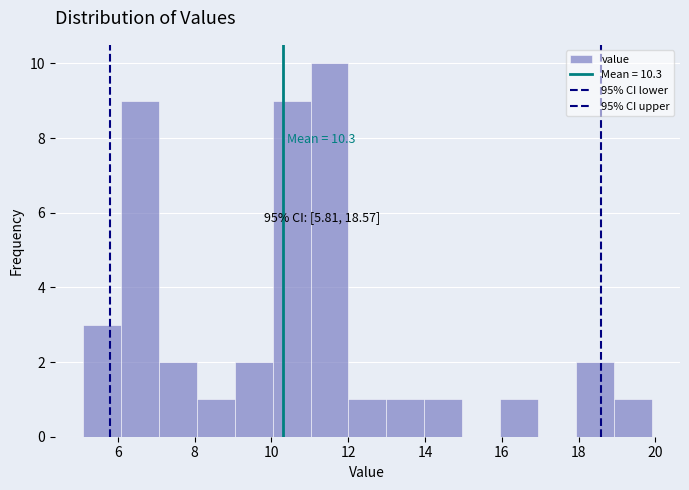

Over which range of the x-axis is the bar tallest?

11.0 to 12.0